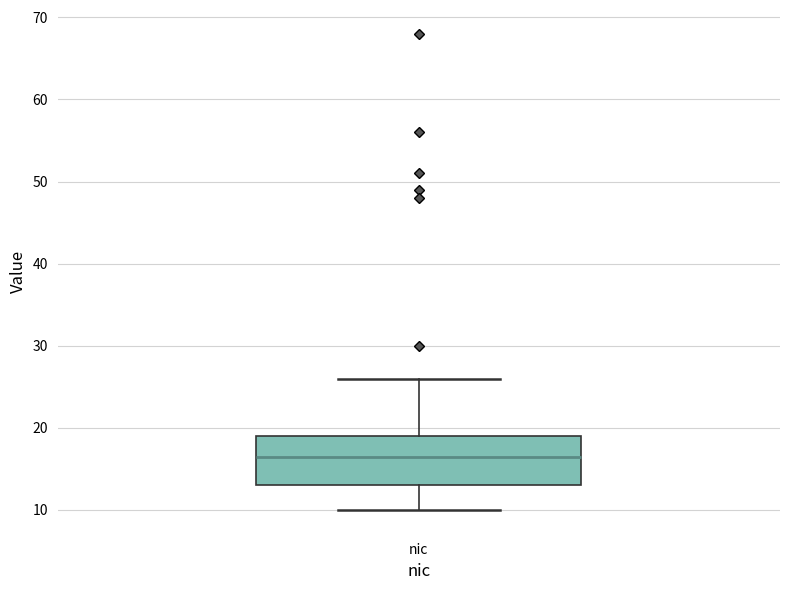

Read this box plot against the y-axis: the position of the median line, the range covered by the box, and the ends of both whiskers. The values are not printed on the chart, so give them approximately, as read against the axis.

median 17, box 13 to 19, whiskers 10 to 26